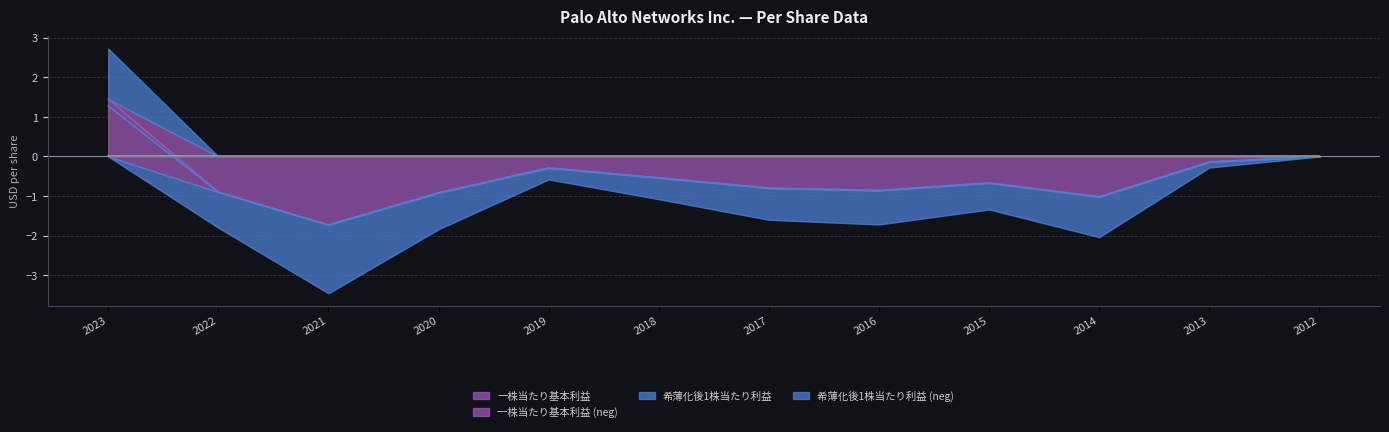

List the labels in order of 一株当たり基本利益 value, smallest first.

2021, 2014, 2020, 2022, 2016, 2017, 2015, 2018, 2019, 2013, 2012, 2023